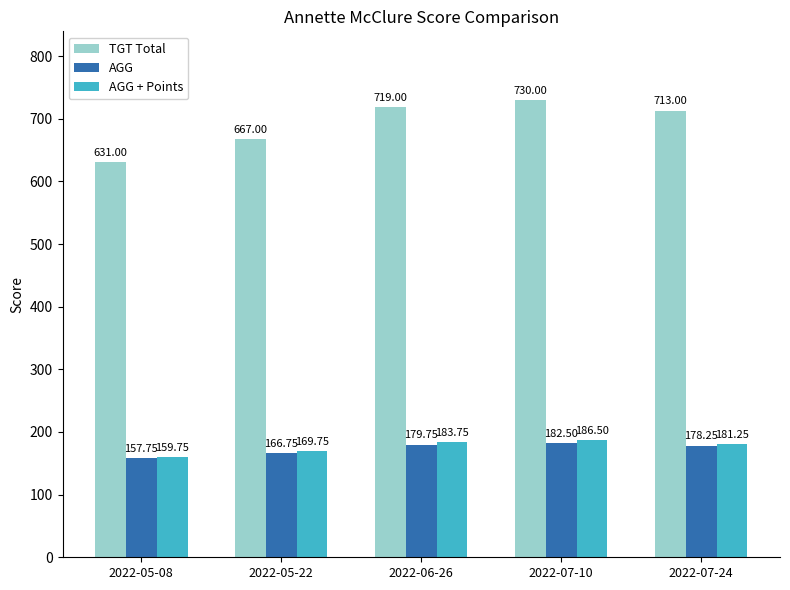

How many bars are there in each group?

3